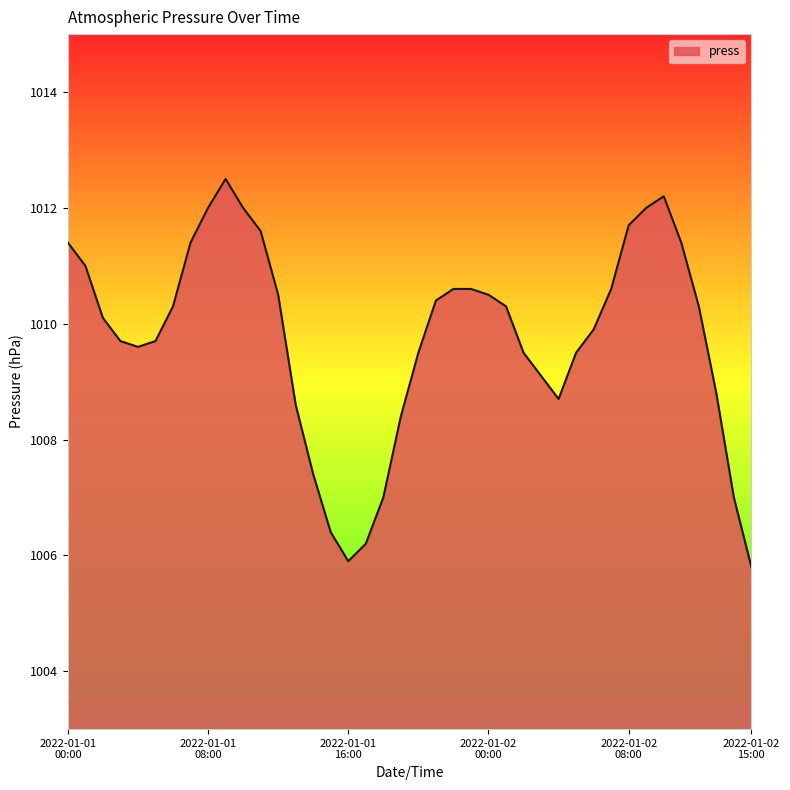

Does the chart have visible grid lines?

No